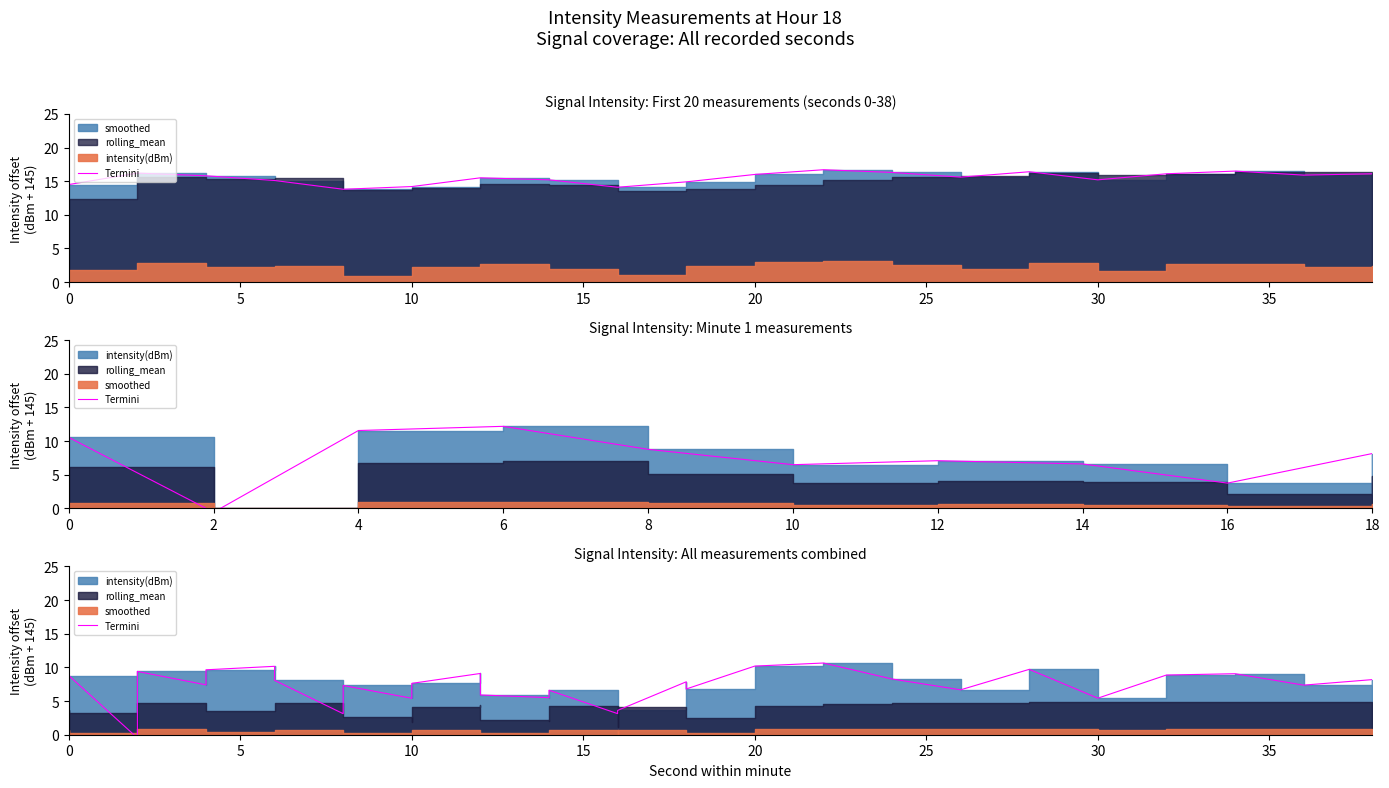

What is the sum of all values?

215.7